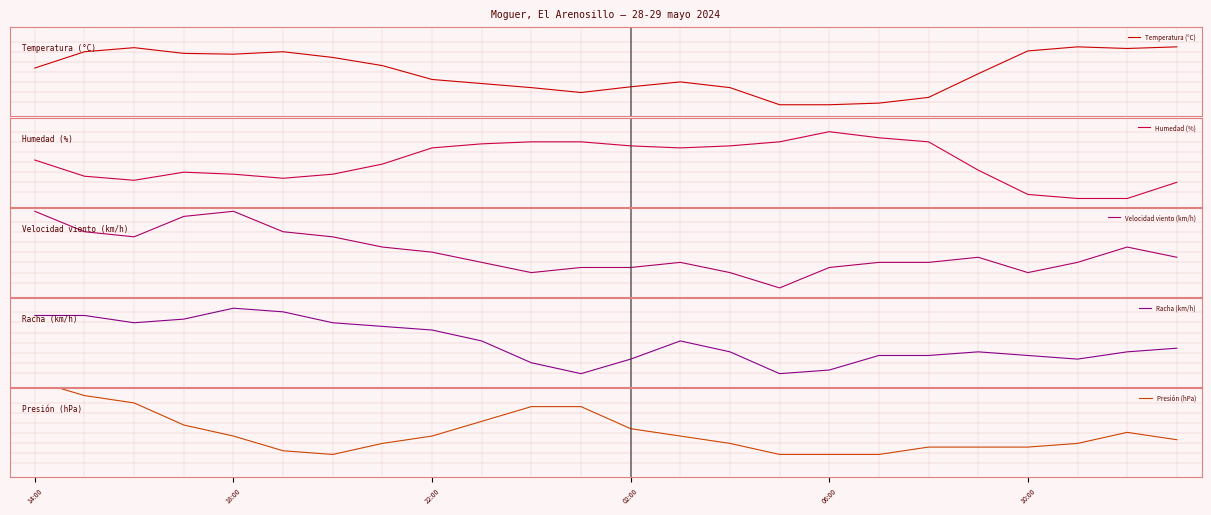

Is this an area chart (filled region under the line)?

No